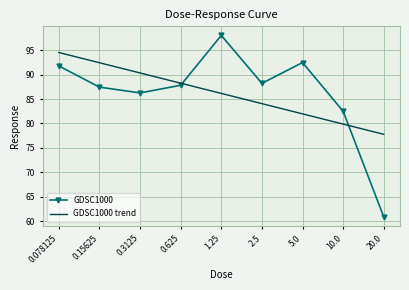

True or false: GDSC1000 has more than 1 points higher than both neighbors.

True